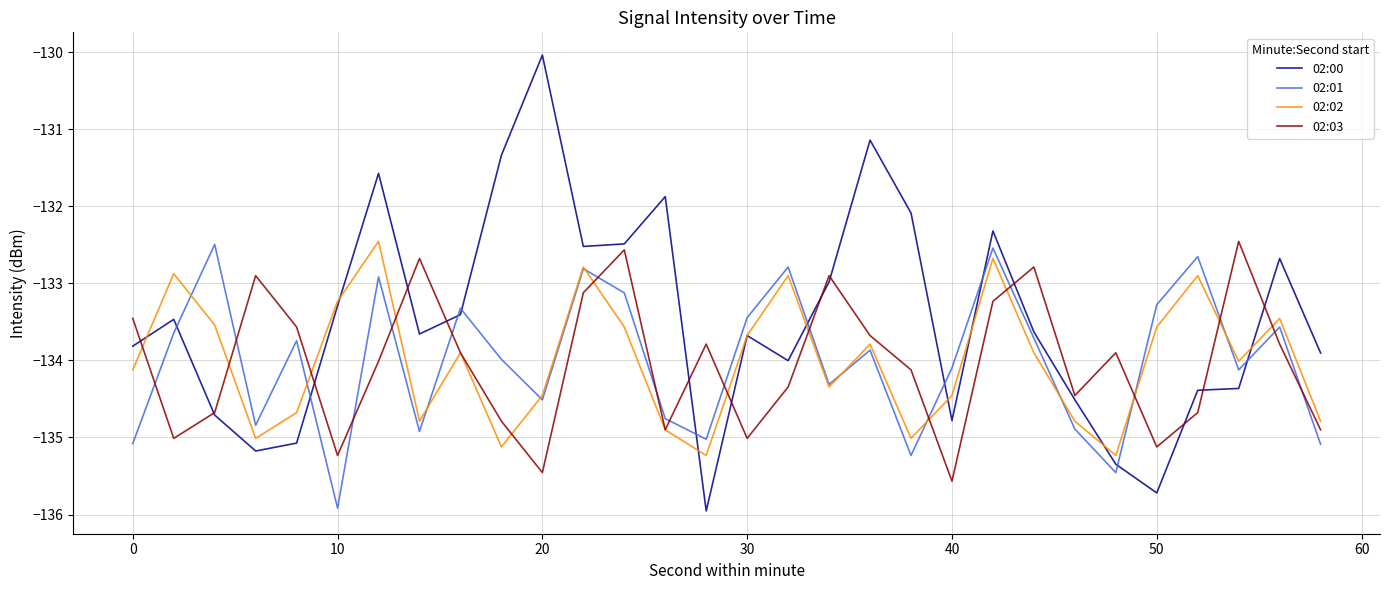

Which series has the widest spread of values?

02:00